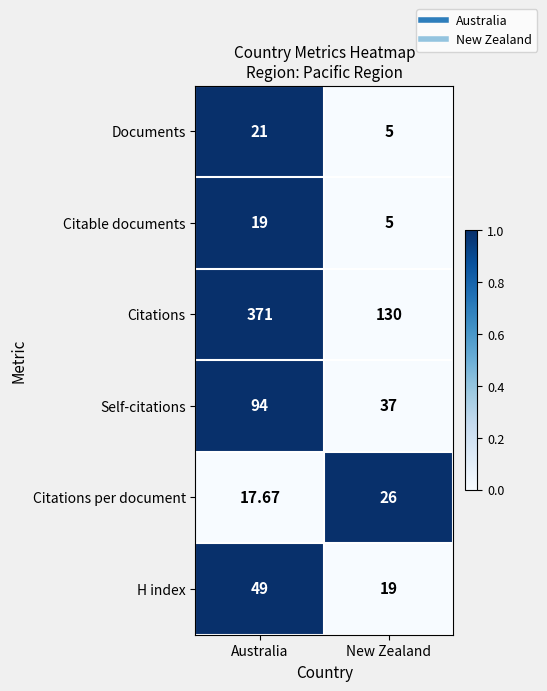

At which category is the sum across all series the highest?

Australia